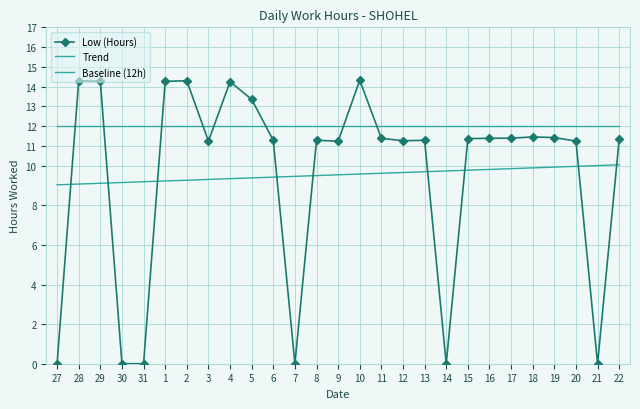

What is the sum of all Baseline (12h) values?

324.0